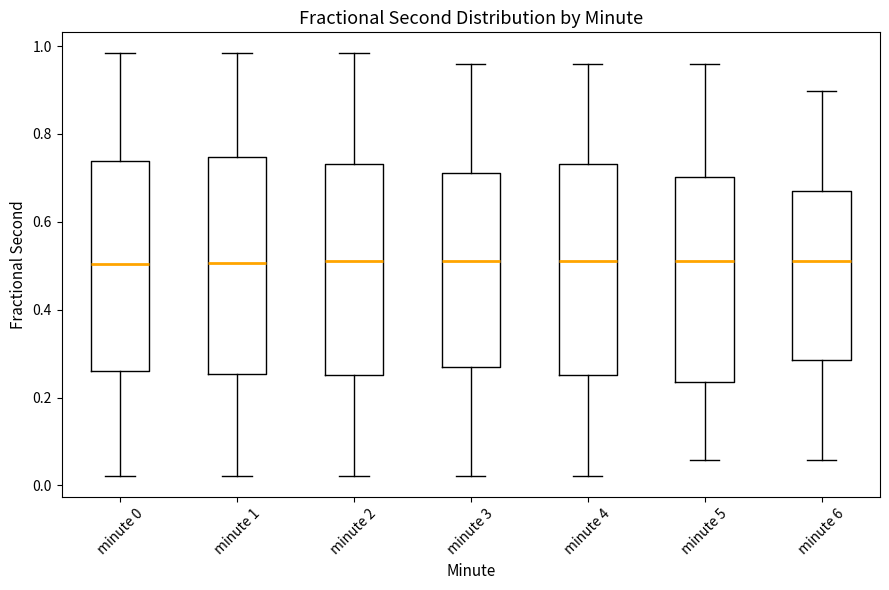

Reading left to right, transcribe this box plot: for each box, give where its median line is, the range the box spans, and where its two whiskers end, as read against the y-axis. The values are not printed on the chart, so give them approximately, as read against the axis.

minute 0: median 0.50, box 0.26 to 0.74, whiskers 0.02 to 0.98
minute 1: median 0.50, box 0.26 to 0.74, whiskers 0.02 to 0.98
minute 2: median 0.52, box 0.26 to 0.74, whiskers 0.02 to 0.98
minute 3: median 0.52, box 0.26 to 0.72, whiskers 0.02 to 0.96
minute 4: median 0.52, box 0.26 to 0.74, whiskers 0.02 to 0.96
minute 5: median 0.52, box 0.24 to 0.70, whiskers 0.06 to 0.96
minute 6: median 0.52, box 0.28 to 0.68, whiskers 0.06 to 0.90